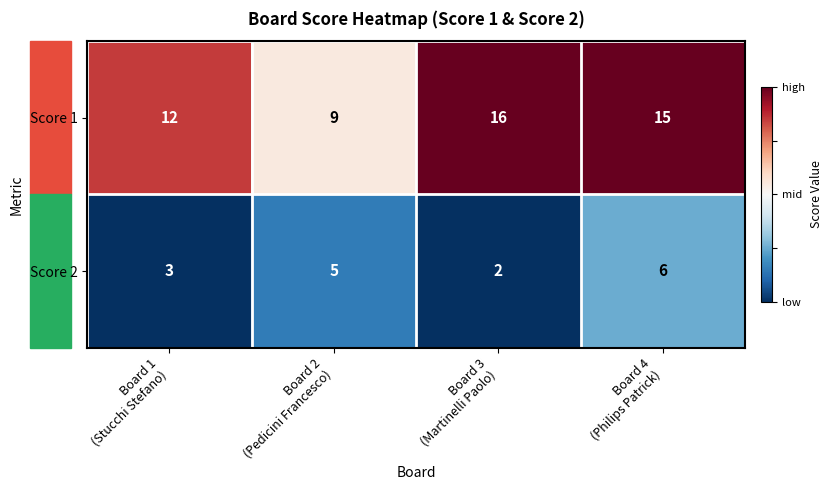

How many categories are shown in the chart?

4